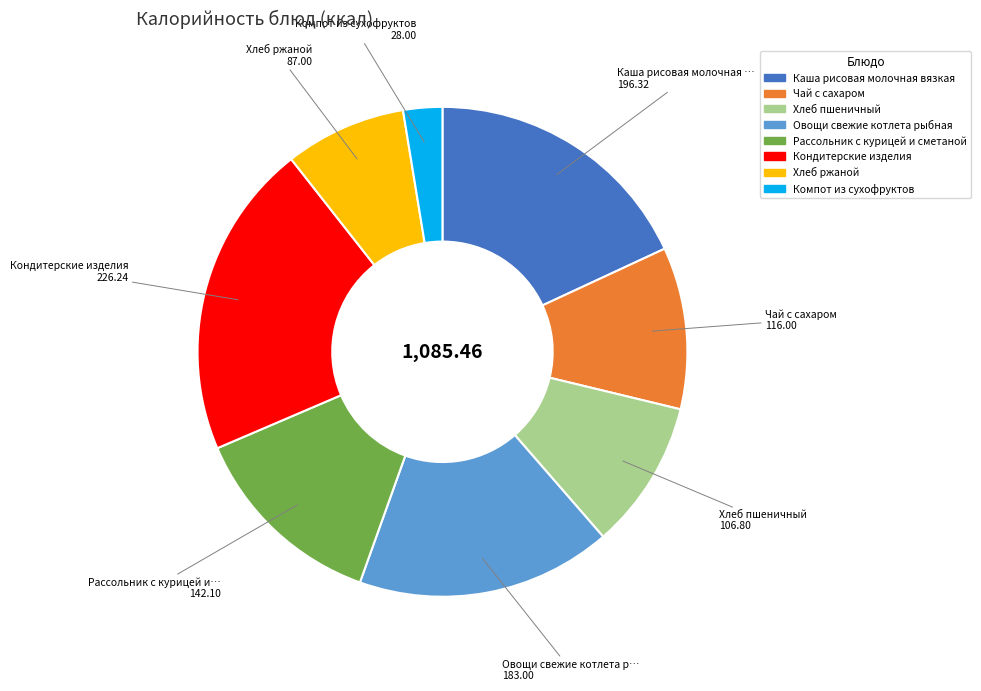

Is Хлеб ржаной the majority of the pie?

No